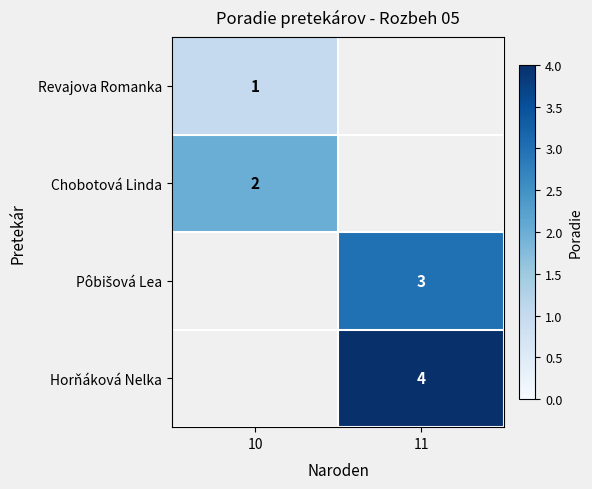

What is the greatest value displayed?

4.0